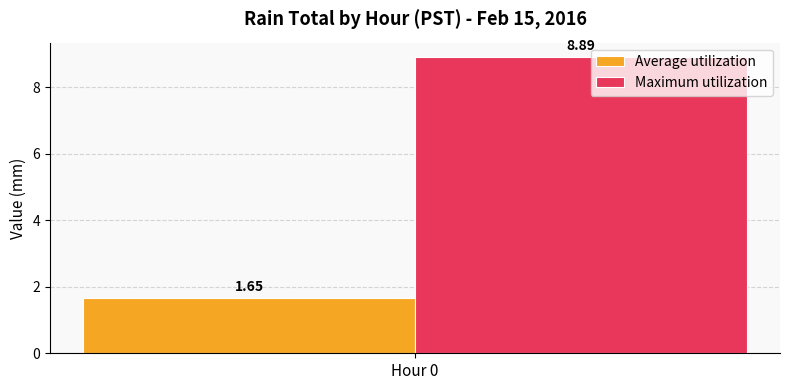

List the series in order of their overall mean, lowest first.

Average utilization, Maximum utilization